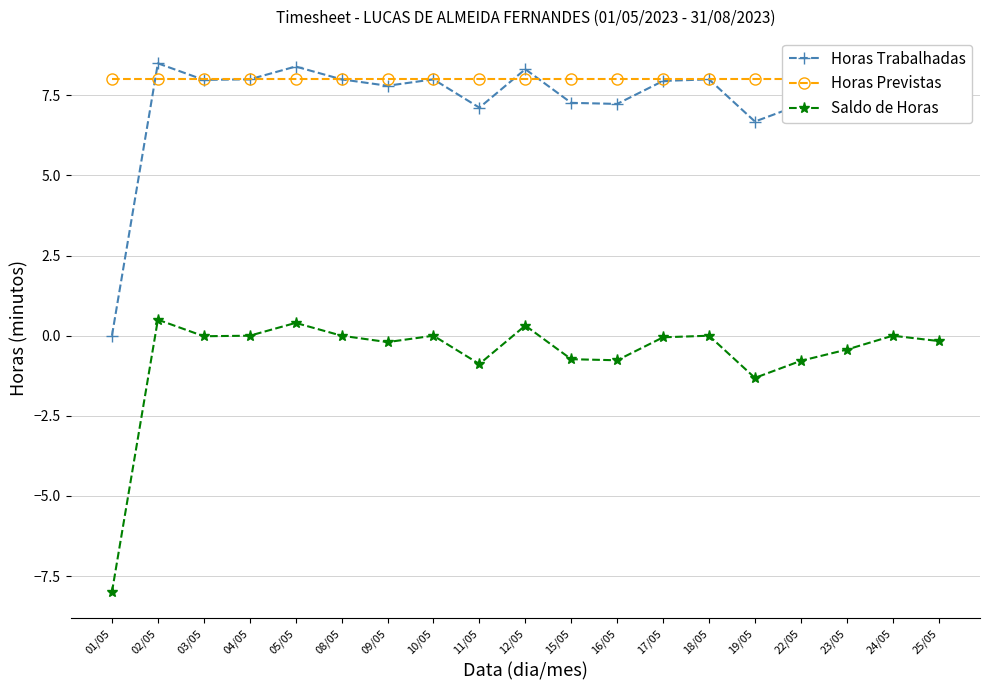

Does the chart display data point markers on the line(s)?

Yes